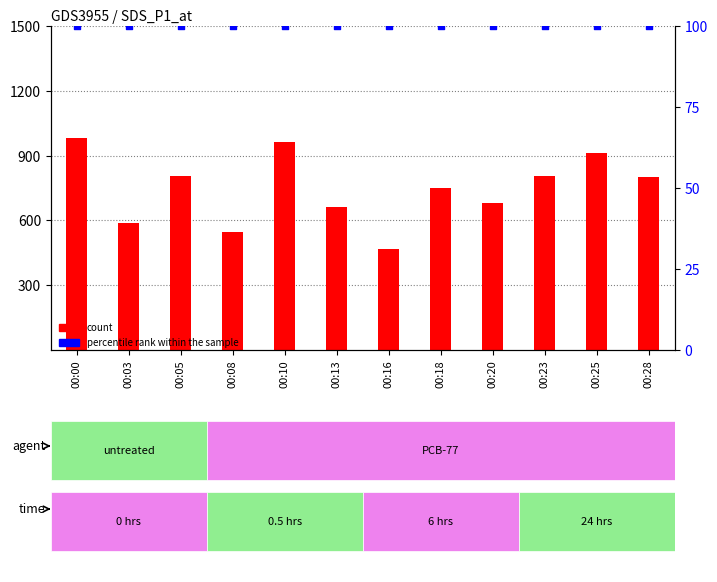

Is the value of percentile rank within the sample at 00:05 greater than the value of count at 00:18?

No